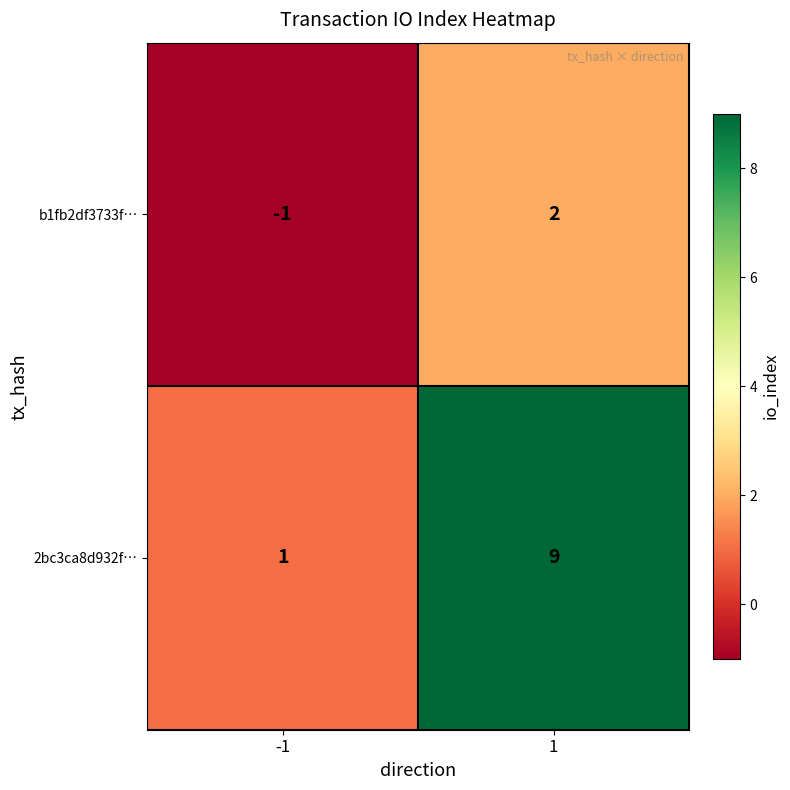

How many positive values does the b1fb2df3733f… series have?

1